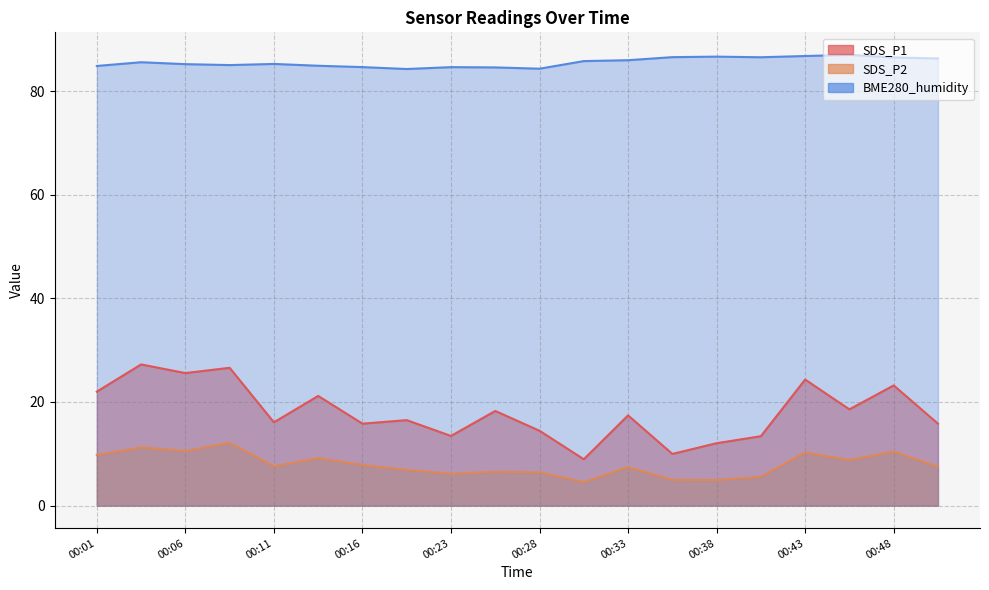

What is the value of the SDS_P1 point at the 6th from the left?

21.2